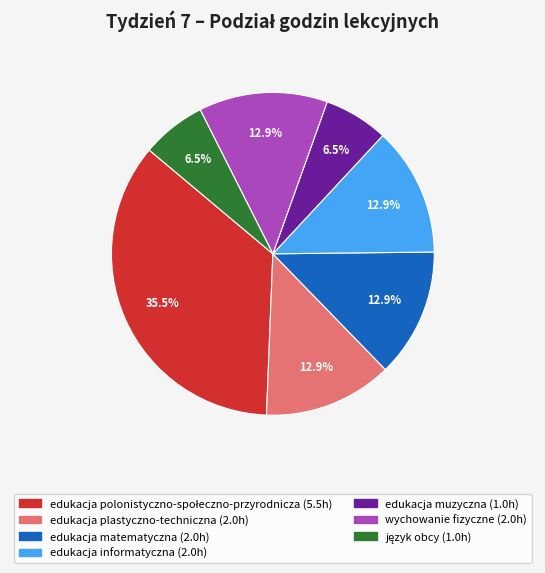

Is edukacja plastyczno-techniczna the majority of the pie?

No